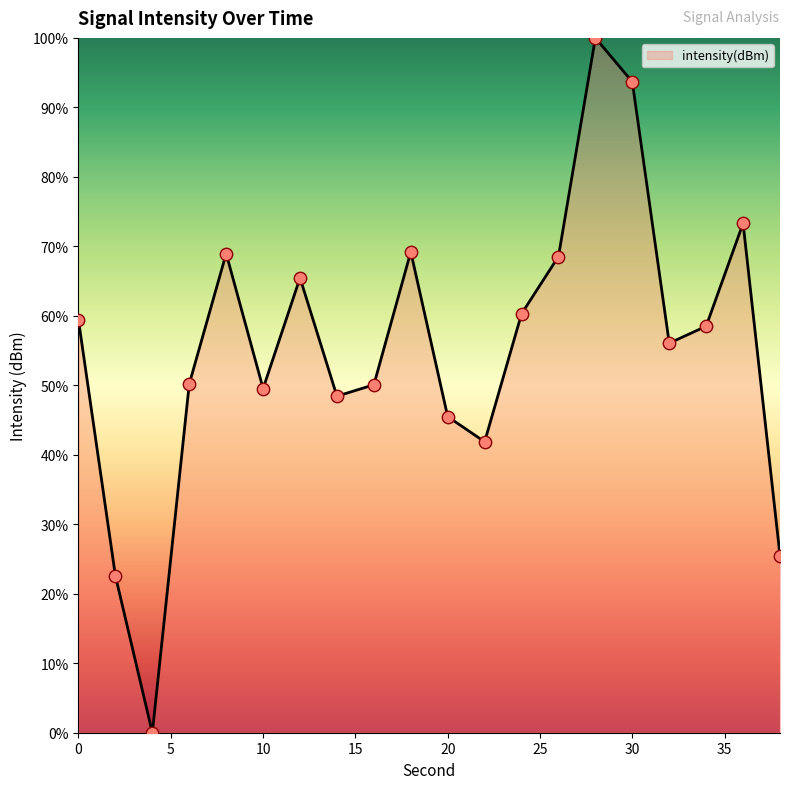

What is the greatest value displayed?

100.0